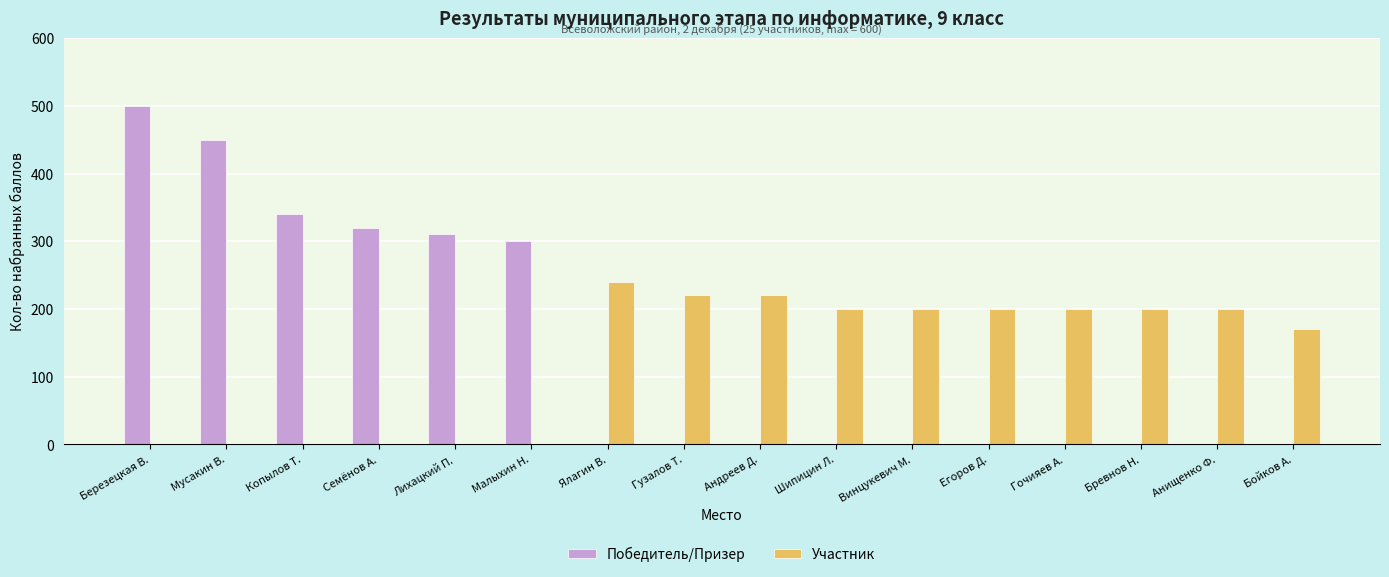

Are the bars horizontal?

No